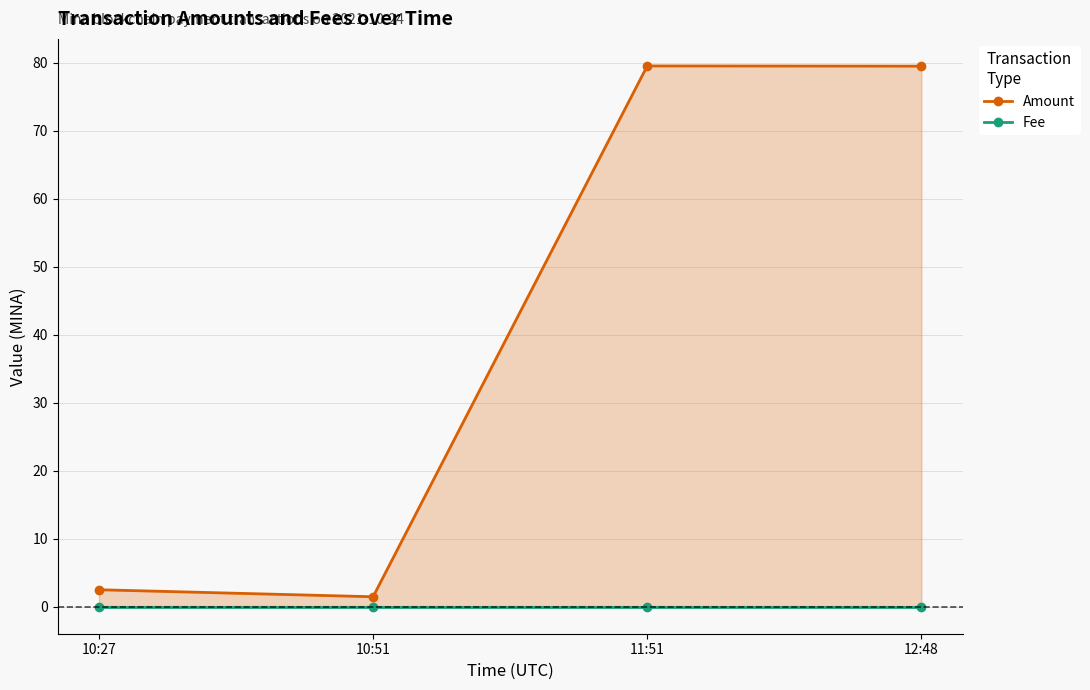

True or false: Fee has more than 0 points higher than both neighbors.

False